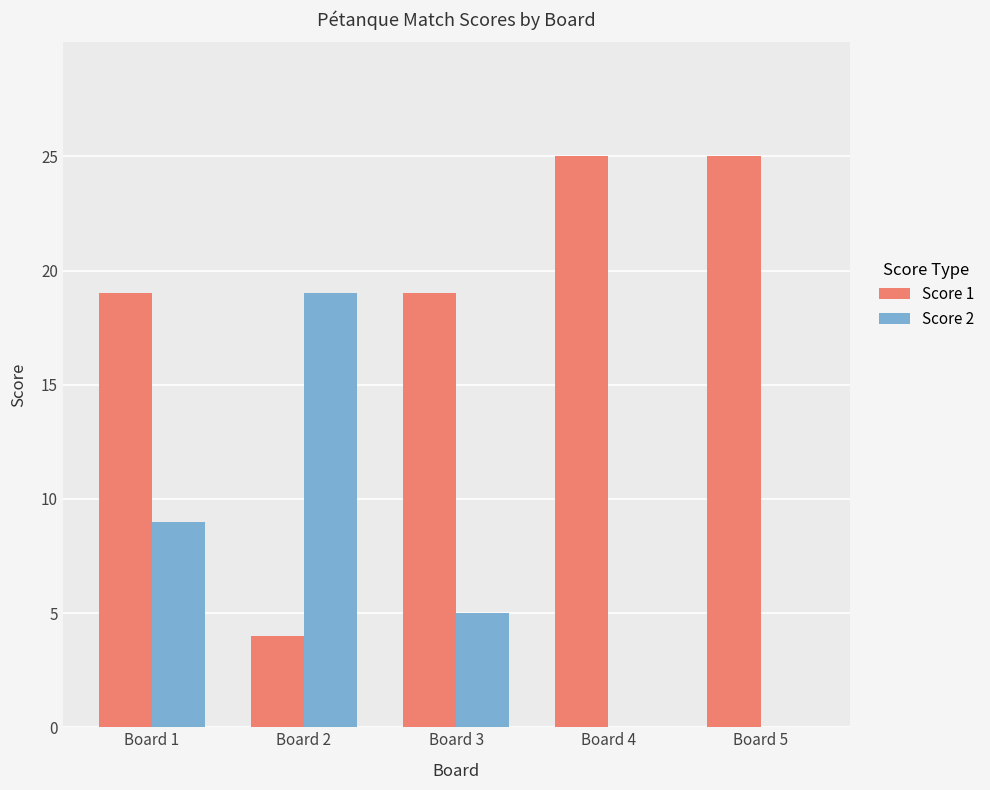

Reading left to right, list all the values displayed in this chart.

Score 1: 19	4	19	25	25
Score 2: 9	19	5	0	0